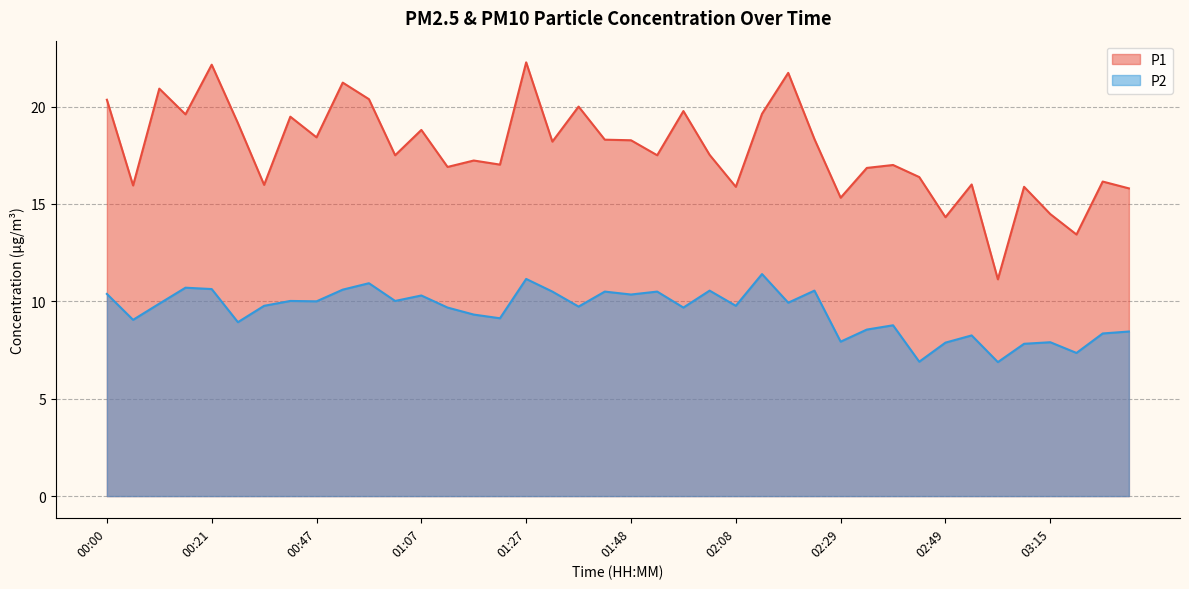

Reading left to right, what are all the values shown in this chart?

P1: 20.4	15.9	20.9	19.6	22.1	19.1	16.0	19.5	18.4	21.2	20.4	17.5	18.8	16.9	17.2	17.0	22.3	18.2	20.0	18.3	18.3	17.5	19.8	17.5	15.9	19.6	21.7	18.3	15.3	16.9	17.0	16.4	14.3	16.0	11.1	15.9	14.5	13.4	16.1	15.8
P2: 10.4	9.1	9.9	10.7	10.6	8.9	9.8	10.0	10.0	10.6	10.9	10.0	10.3	9.7	9.3	9.1	11.2	10.5	9.7	10.5	10.3	10.5	9.7	10.6	9.8	11.4	9.9	10.6	7.9	8.6	8.8	6.9	7.9	8.2	6.9	7.8	7.9	7.3	8.3	8.4